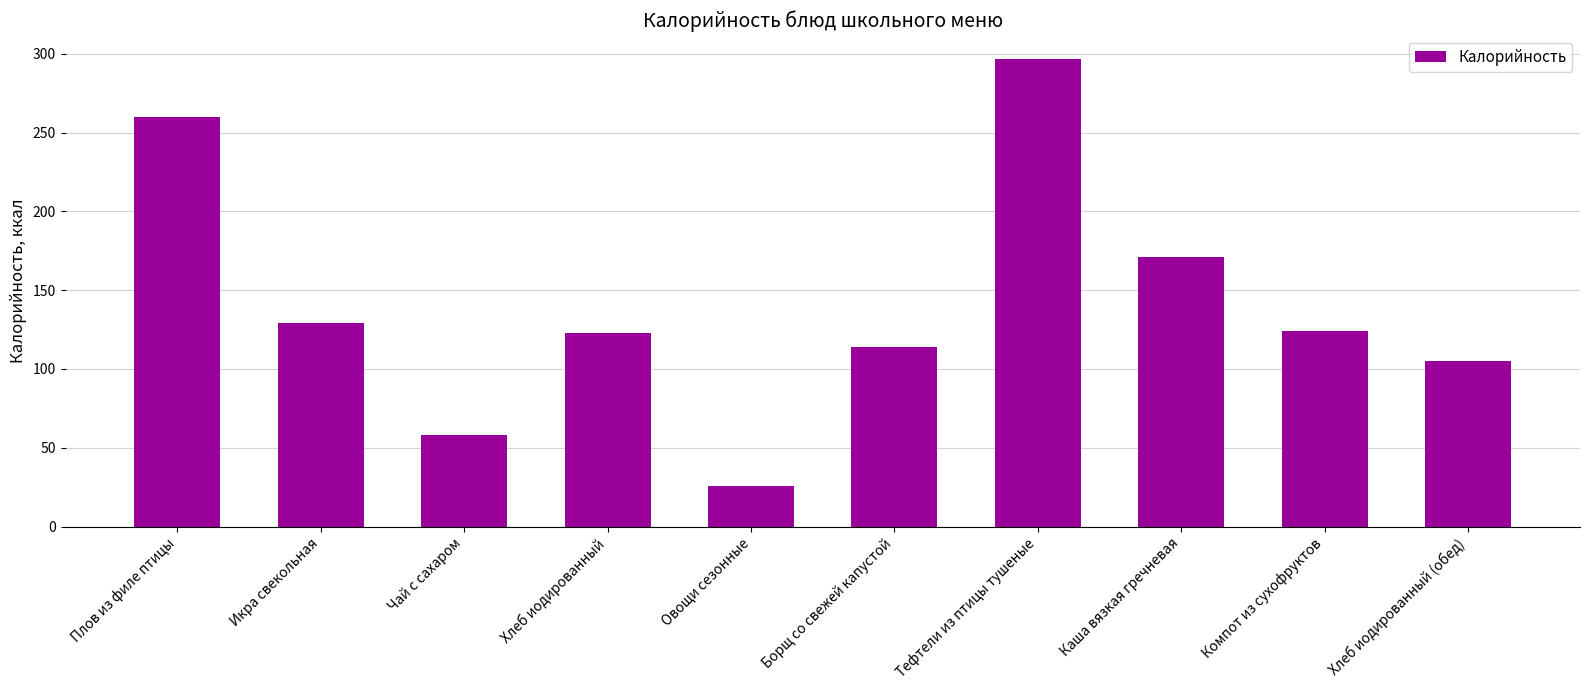

Is it true that the value at Чай с сахаром is 58?

True